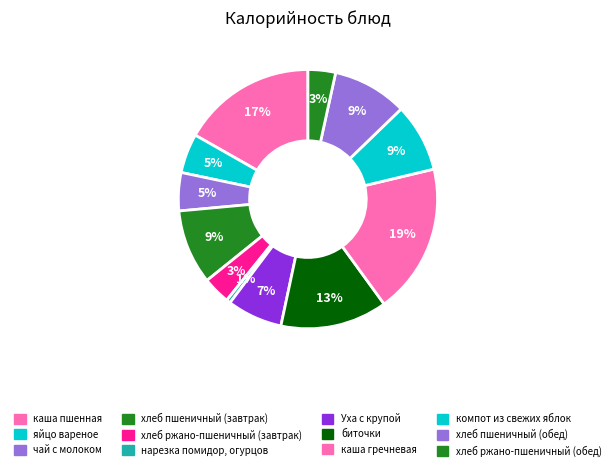

Does хлеб пшеничный (завтрак) account for over 50% of the chart?

No